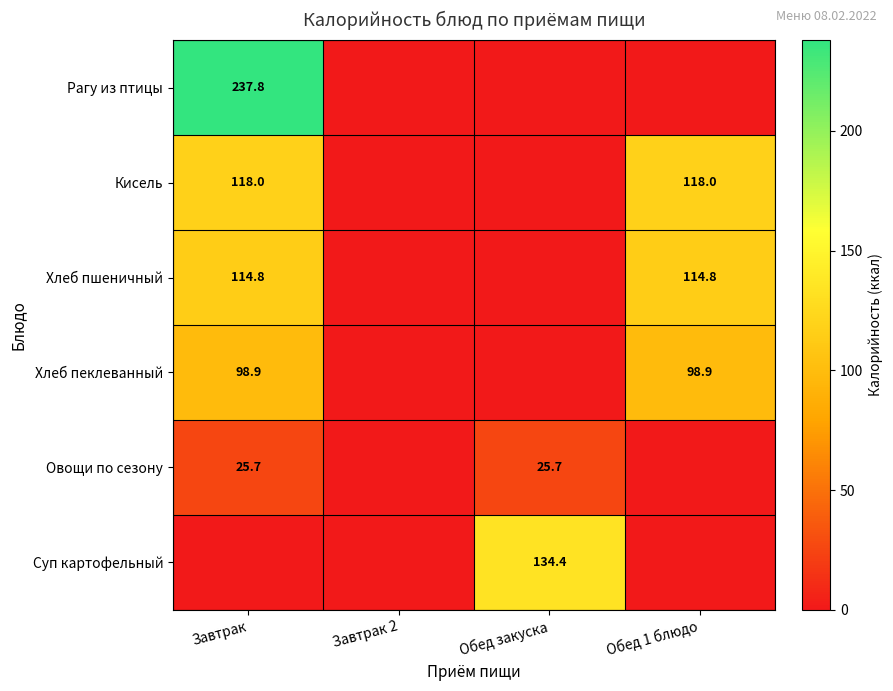

True or false: Овощи по сезону has a value of 10.0 at Завтрак.

False